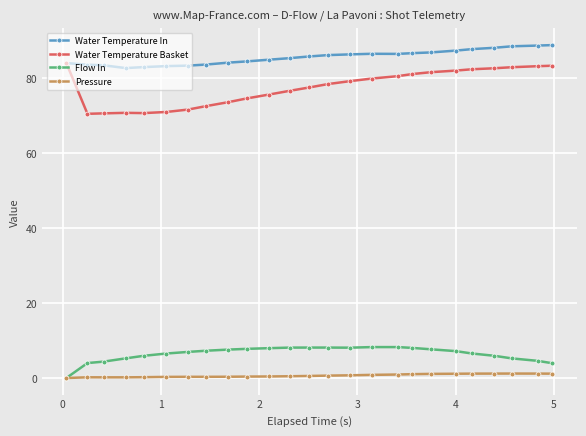

True or false: Water Temperature In and Pressure intersect in this chart.

False